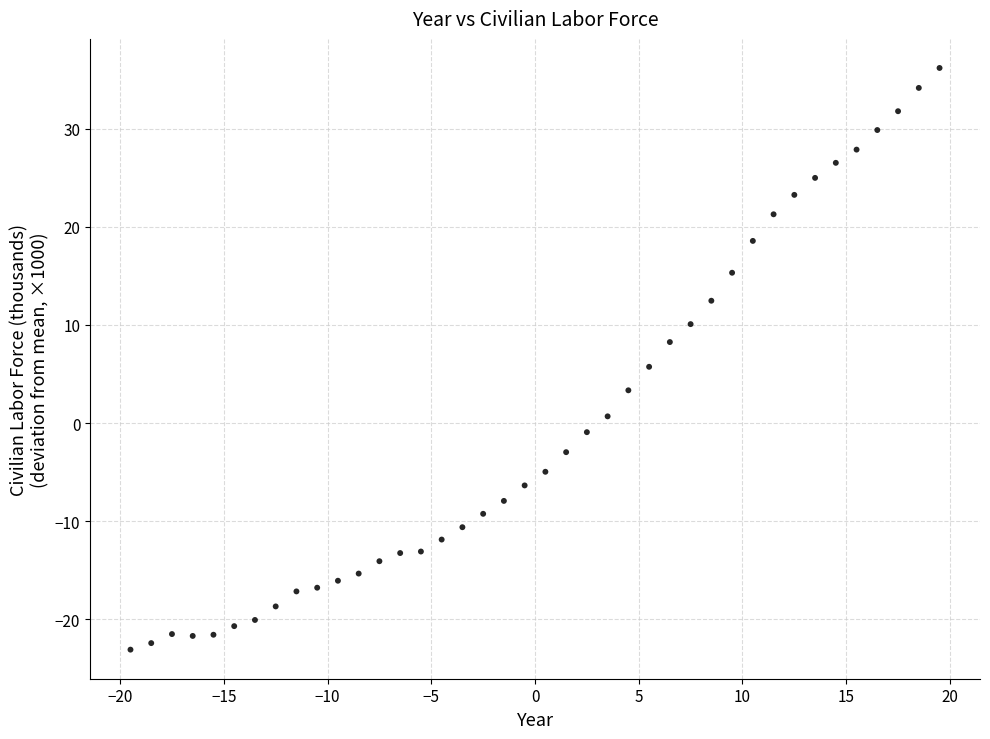

What is the range of Y values (max minus min)?

59.2